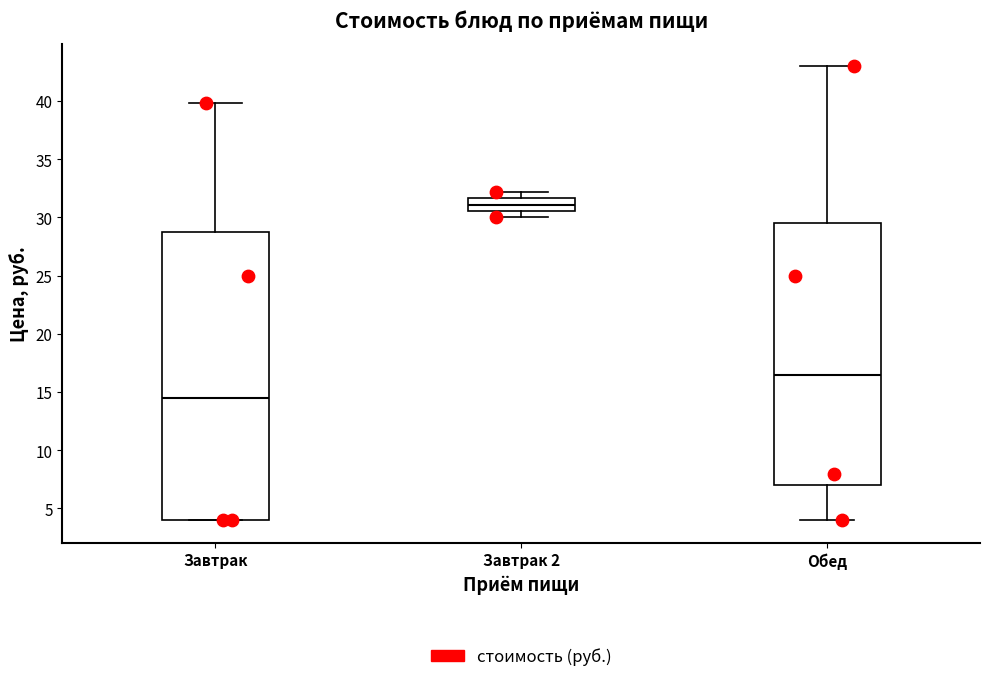

Which box has the highest median line?

Завтрак 2